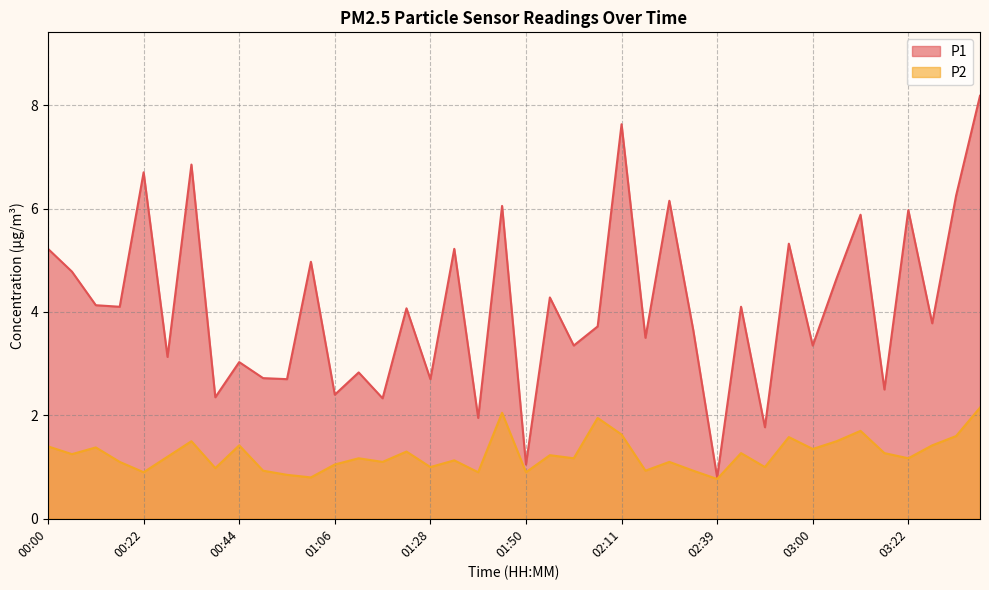

Does the chart display data point markers on the line(s)?

No